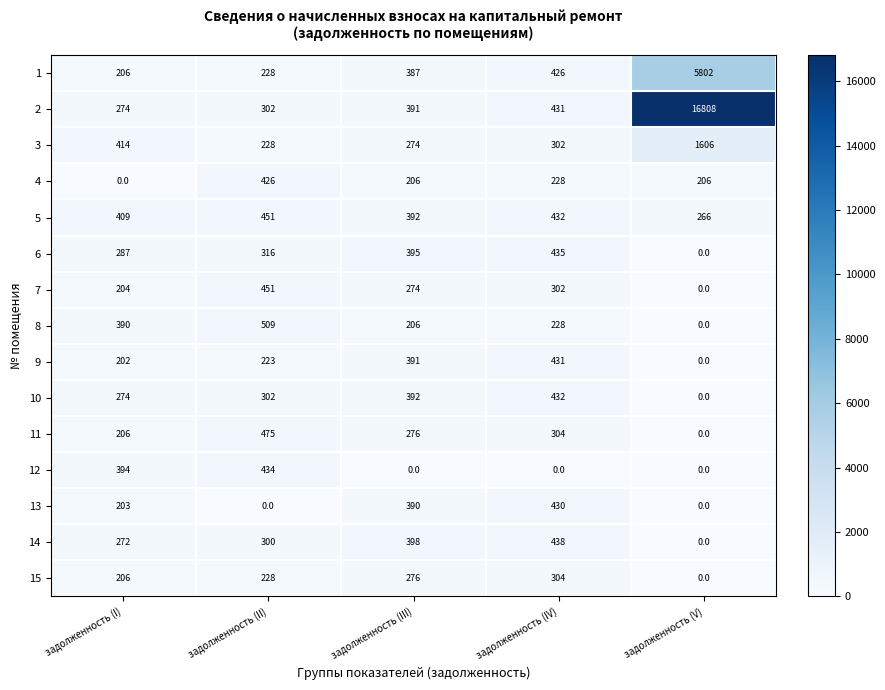

At which category is the sum across all series the highest?

задолженность (V)